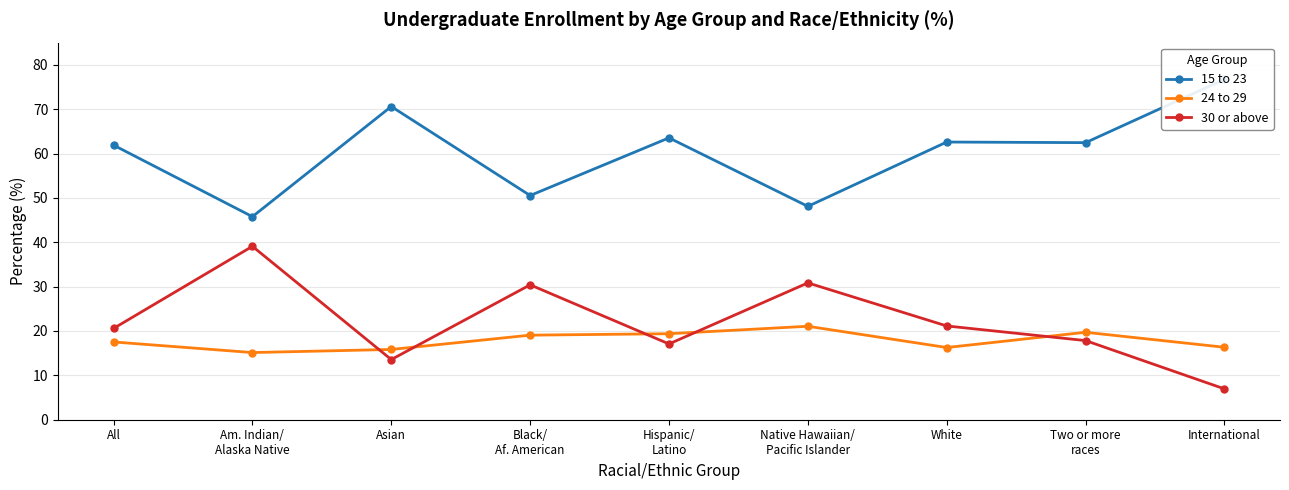

What is the average value of the 24 to 29 series?

17.8